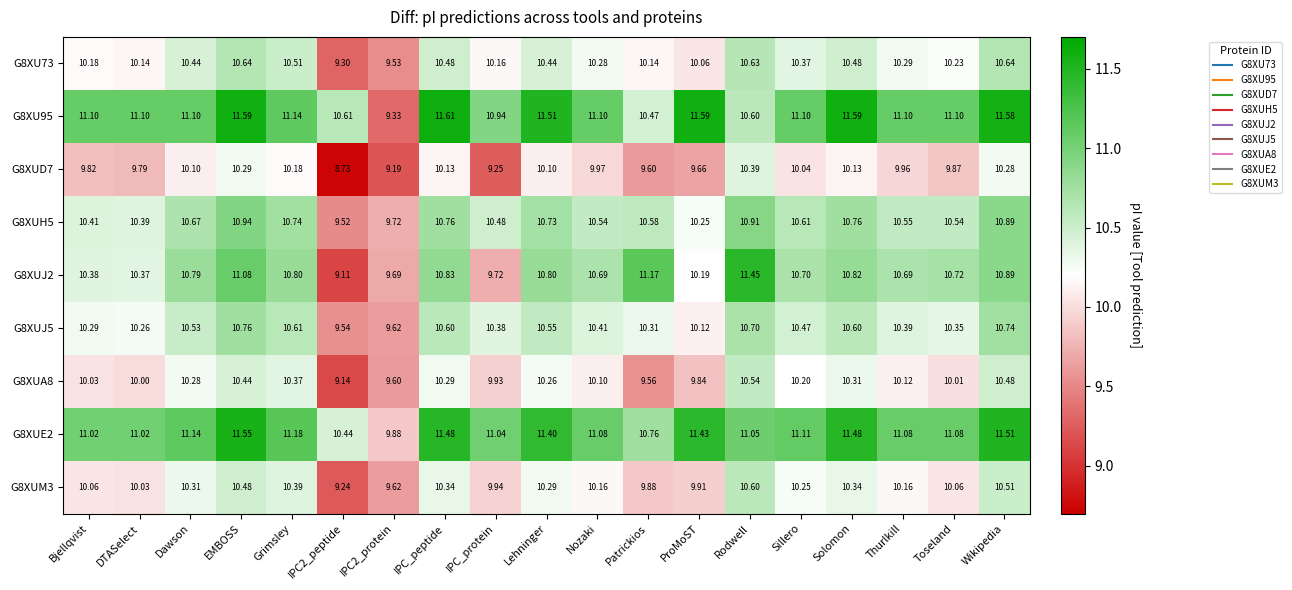

At which category is the sum across all series the highest?

EMBOSS